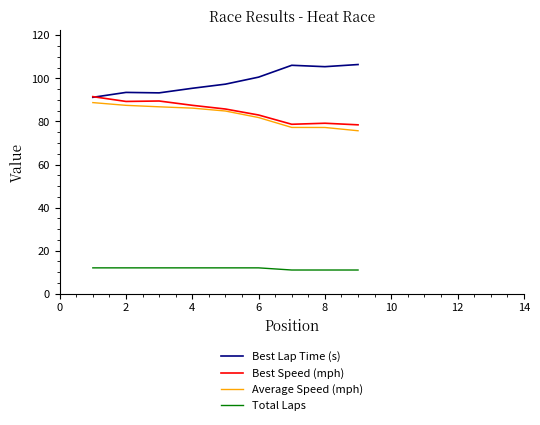

True or false: Average Speed (mph) and Best Lap Time (s) intersect in this chart.

False